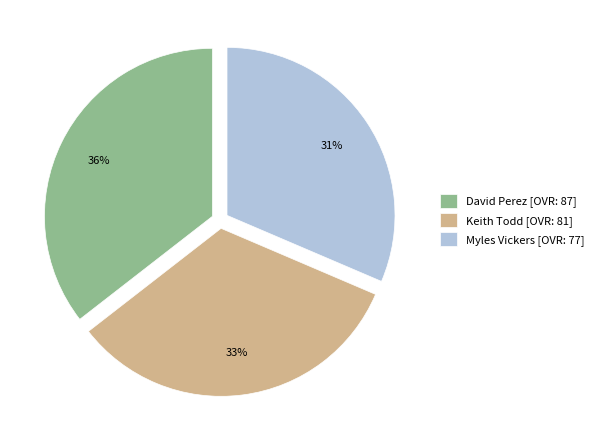

What is the largest slice in the pie chart?

David